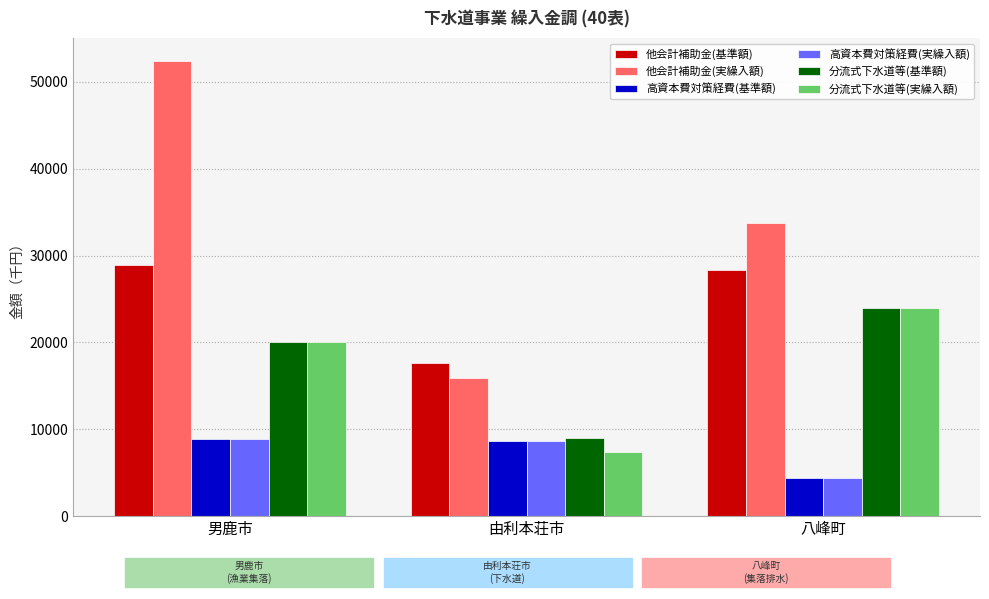

The value of 高資本費対策経費(基準額) at 由利本荘市 is 11851. True or false?

False